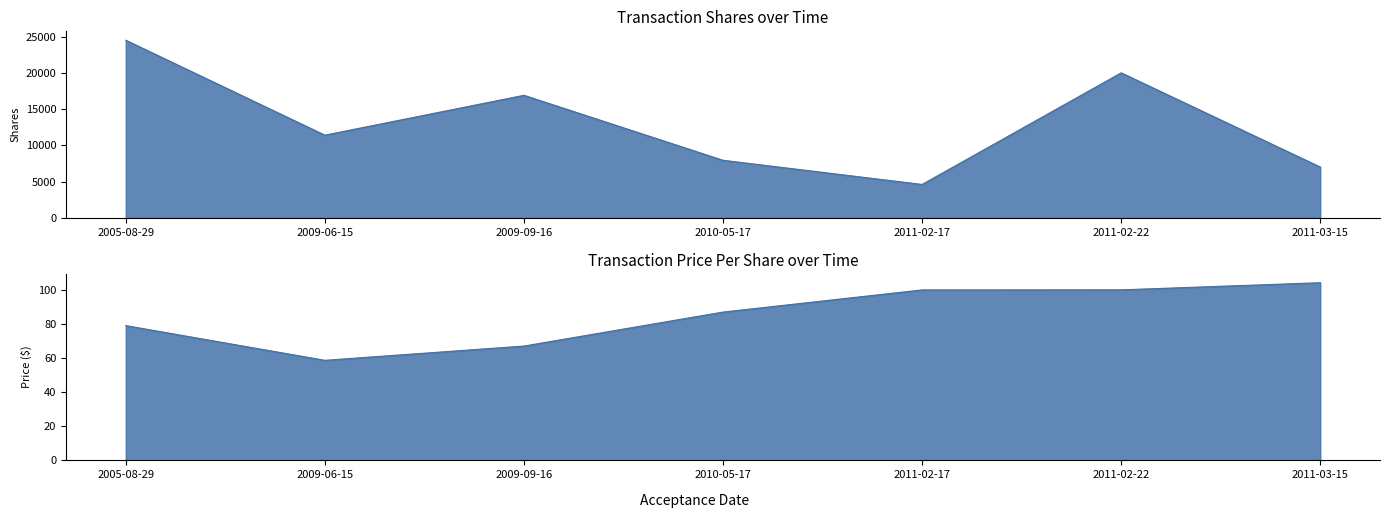

What is the label of the 5th point from the right?

2009-09-16